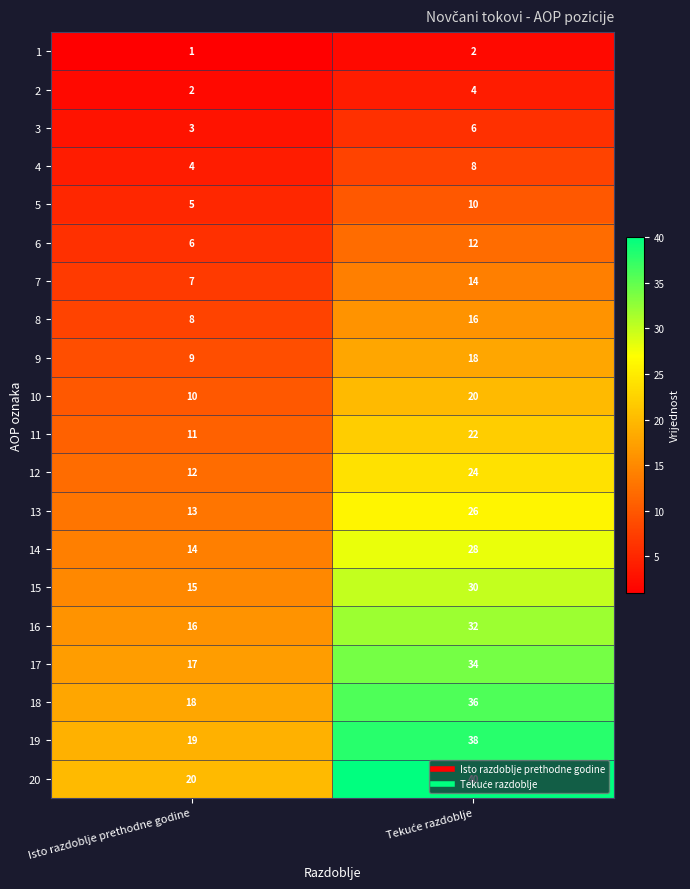

What is the difference between the maximum and minimum values in the 14 series?

14